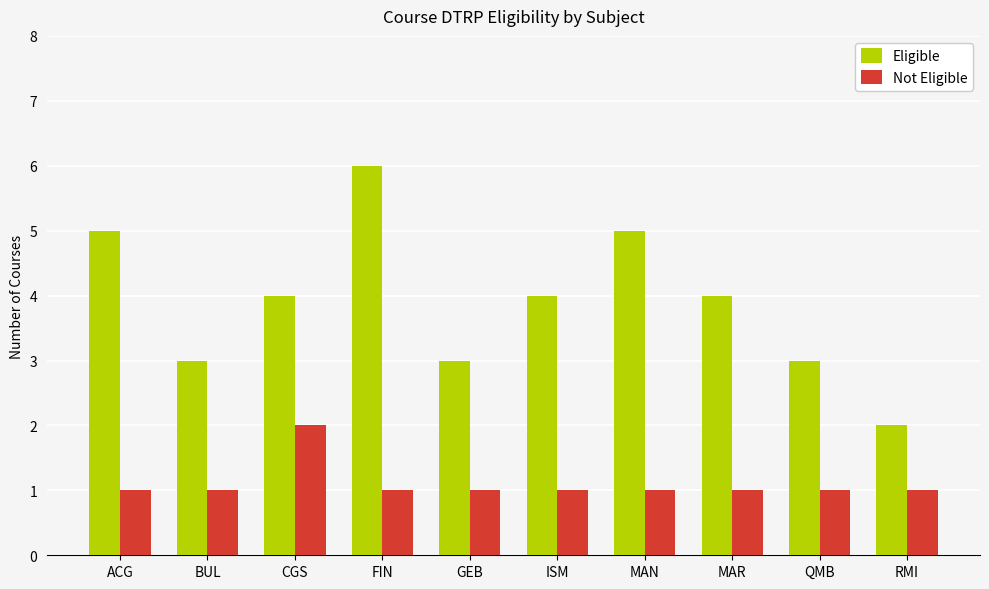

What is the difference between the highest and lowest values at GEB?

2